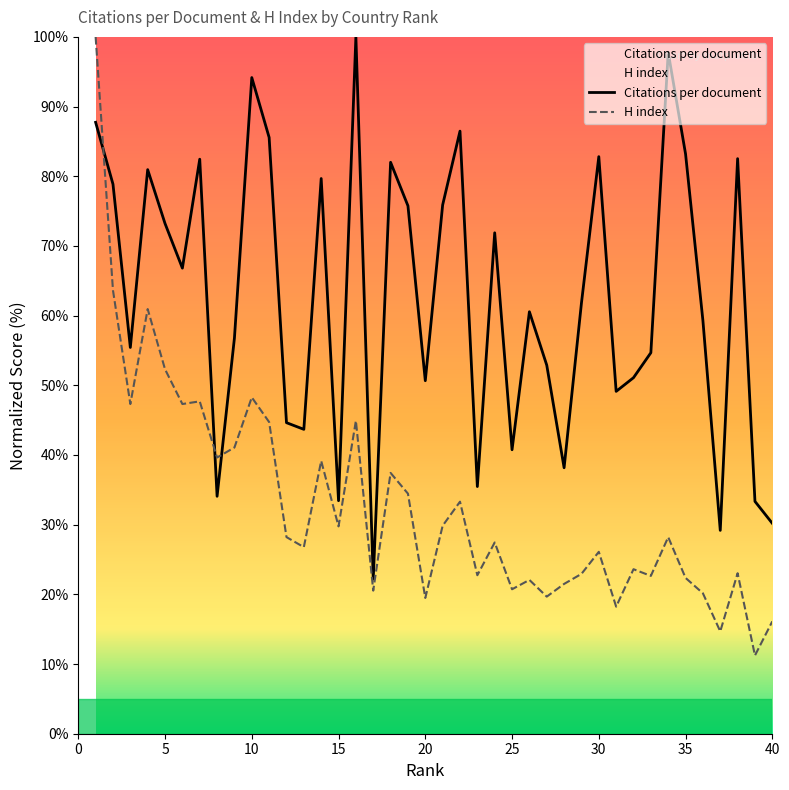

Reading left to right, what are all the values shown in this chart?

Citations per document: 1=87.7	2=78.9	3=55.4	4=80.9	5=73.2	6=66.8	7=82.4	8=34.1	9=56.8	10=94.2	11=85.6	12=44.6	13=43.7	14=79.7	15=33.4	16=100.0	17=22.2	18=82.0	19=75.8	20=50.7	21=75.9	22=86.5	23=35.5	24=71.9	25=40.8	26=60.6	27=52.9	28=38.2	29=61.8	30=82.8	31=49.1	32=51.1	33=54.7	34=97.8	35=83.2	36=59.3	37=29.2	38=82.5	39=33.3	40=30.2
H index: 1=100.0	2=63.6	3=47.3	4=60.9	5=52.3	6=47.3	7=47.7	8=39.6	9=41.1	10=48.3	11=44.7	12=28.2	13=26.8	14=39.2	15=29.8	16=44.9	17=20.5	18=37.4	19=34.5	20=19.5	21=29.8	22=33.3	23=22.7	24=27.4	25=20.7	26=22.1	27=19.7	28=21.5	29=22.9	30=26.1	31=18.2	32=23.6	33=22.6	34=28.2	35=22.4	36=20.2	37=14.7	38=23.0	39=11.2	40=16.1